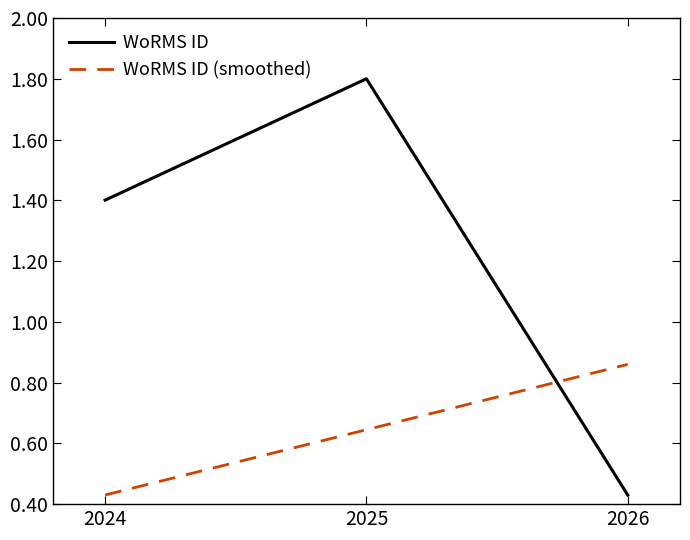

What is the sum of all WoRMS ID (smoothed) values?

1.9